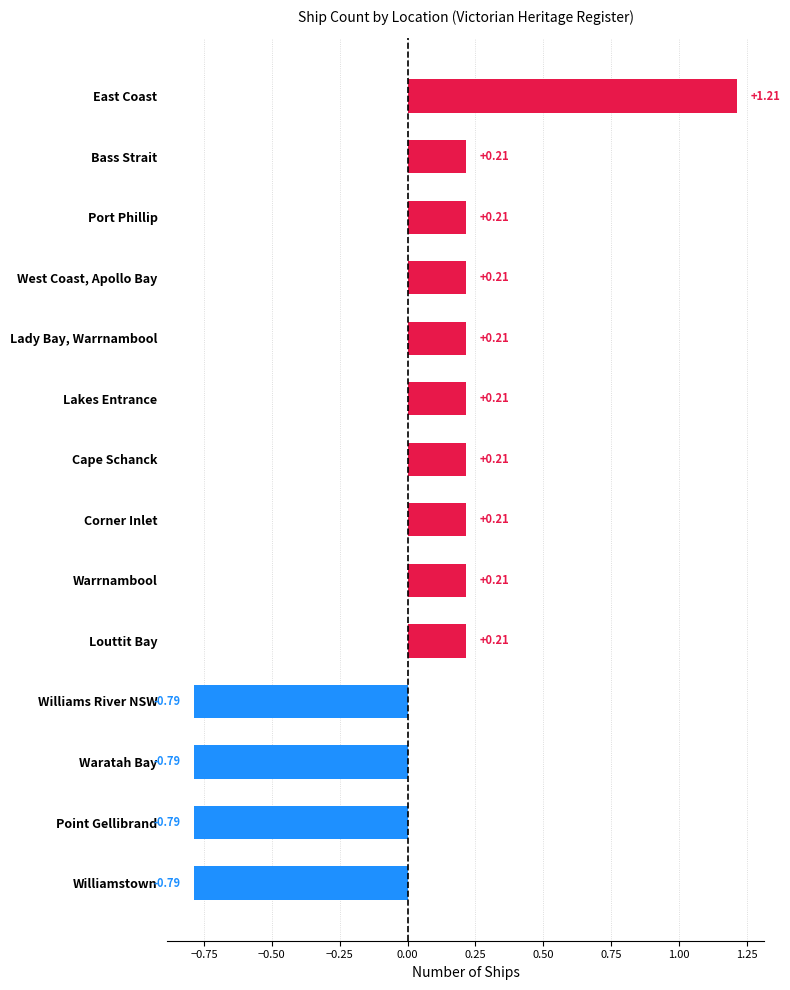

Does the chart contain stacked bars?

No